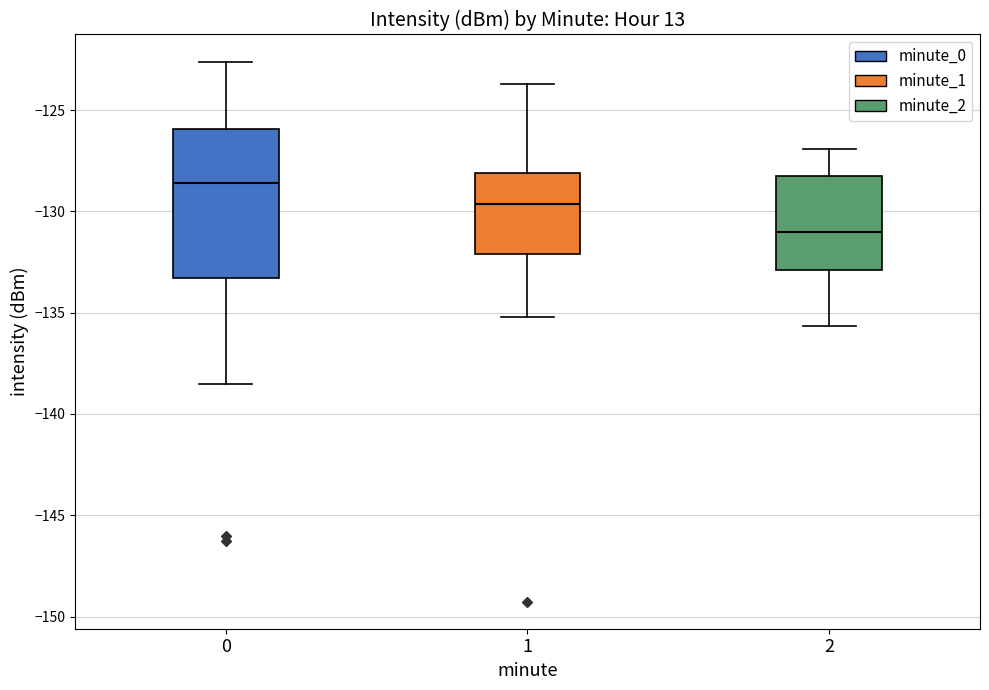

Which box has the highest median line?

0